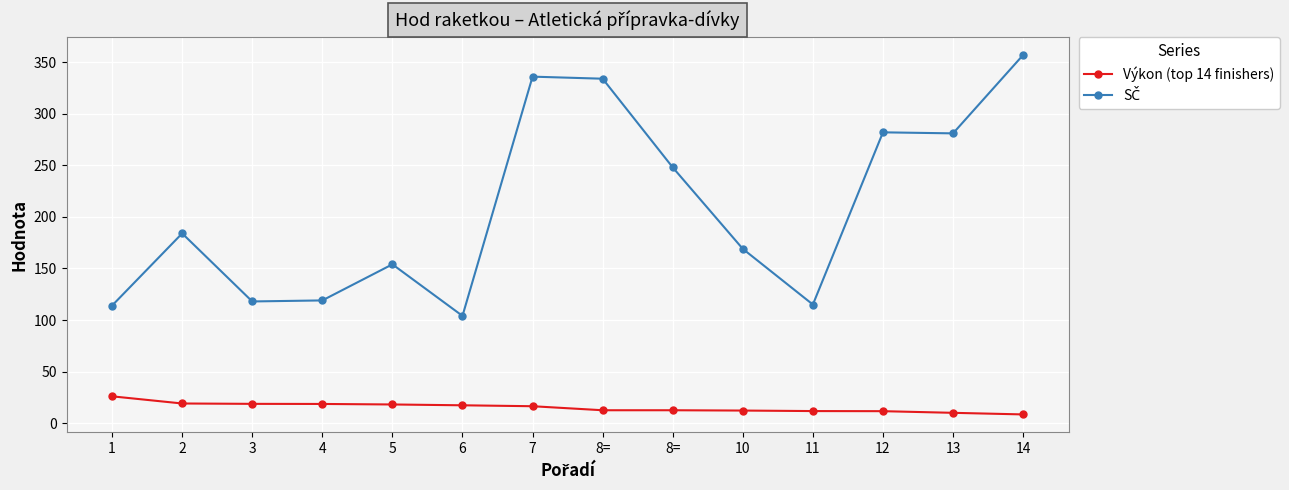

True or false: Výkon (top 14 finishers) and SČ intersect in this chart.

False